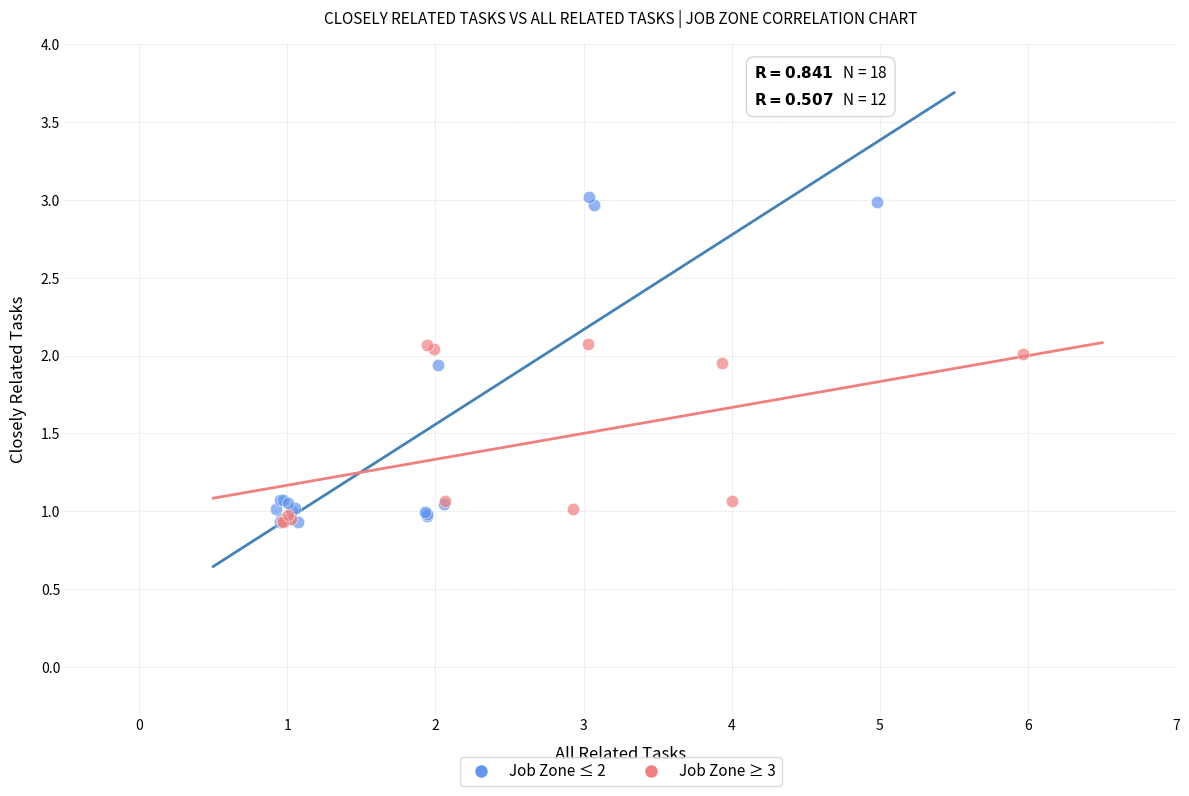

Which series has the largest Y range (max minus min)?

Job Zone ≤ 2